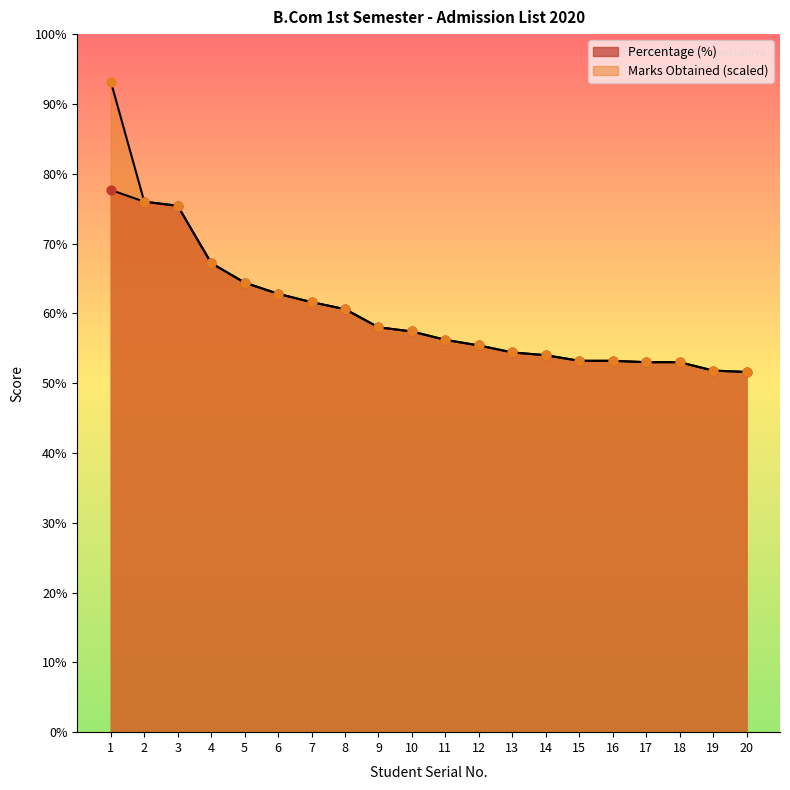

Which series contains the lowest Y value?

Percentage